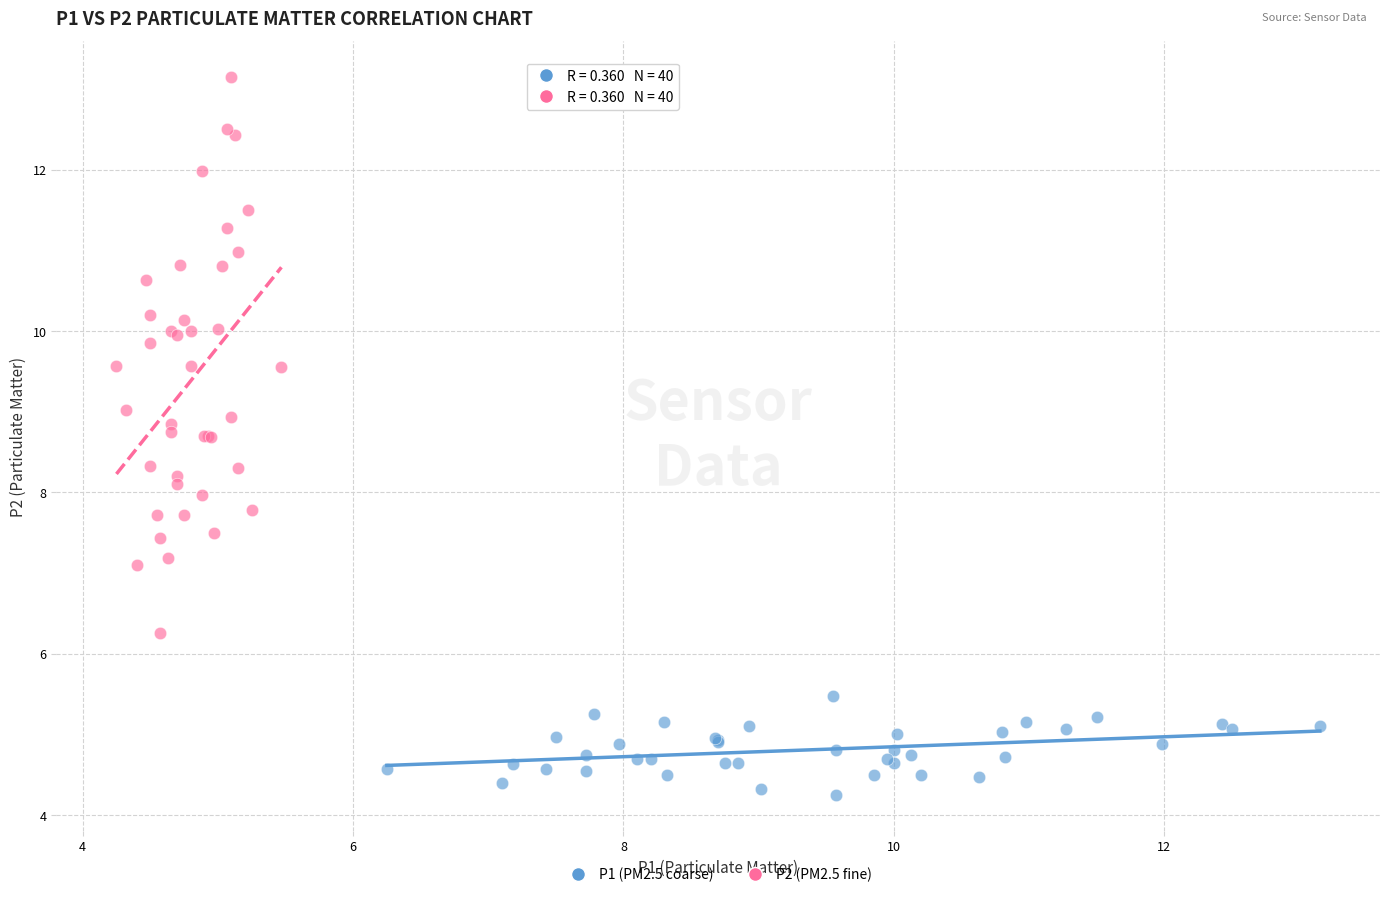

Which series reaches the minimum Y coordinate?

P1 (PM2.5 coarse)